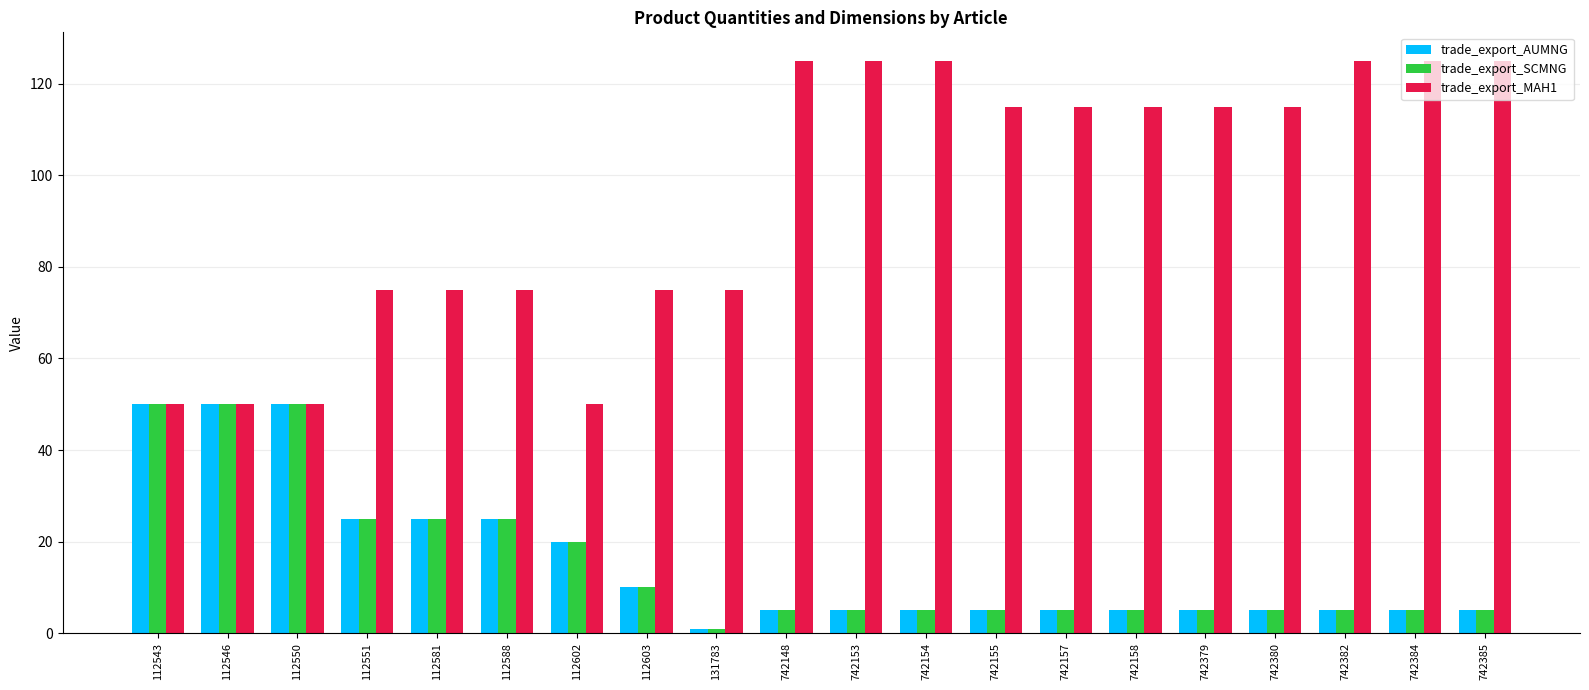

Reading left to right, extract all data points from this chart.

trade_export_AUMNG: 50	50	50	25	25	25	20	10	1	5	5	5	5	5	5	5	5	5	5	5
trade_export_SCMNG: 50	50	50	25	25	25	20	10	1	5	5	5	5	5	5	5	5	5	5	5
trade_export_MAH1: 50	50	50	75	75	75	50	75	75	125	125	125	115	115	115	115	115	125	125	125